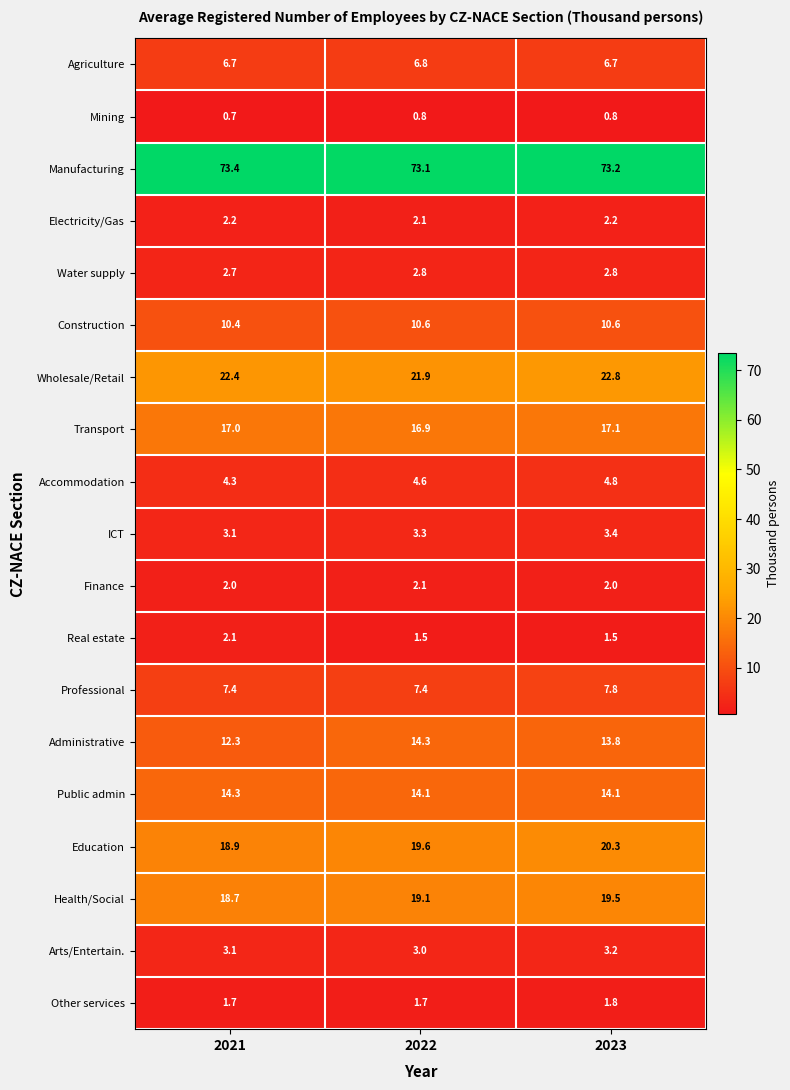

What is the total value across all series at 2023?

228.4